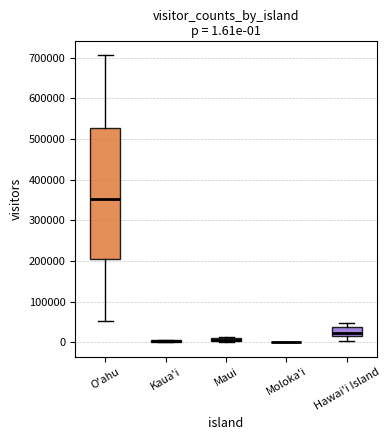

Comparing the boxes themselves (not the whiskers), which one is the tallest?

O'ahu